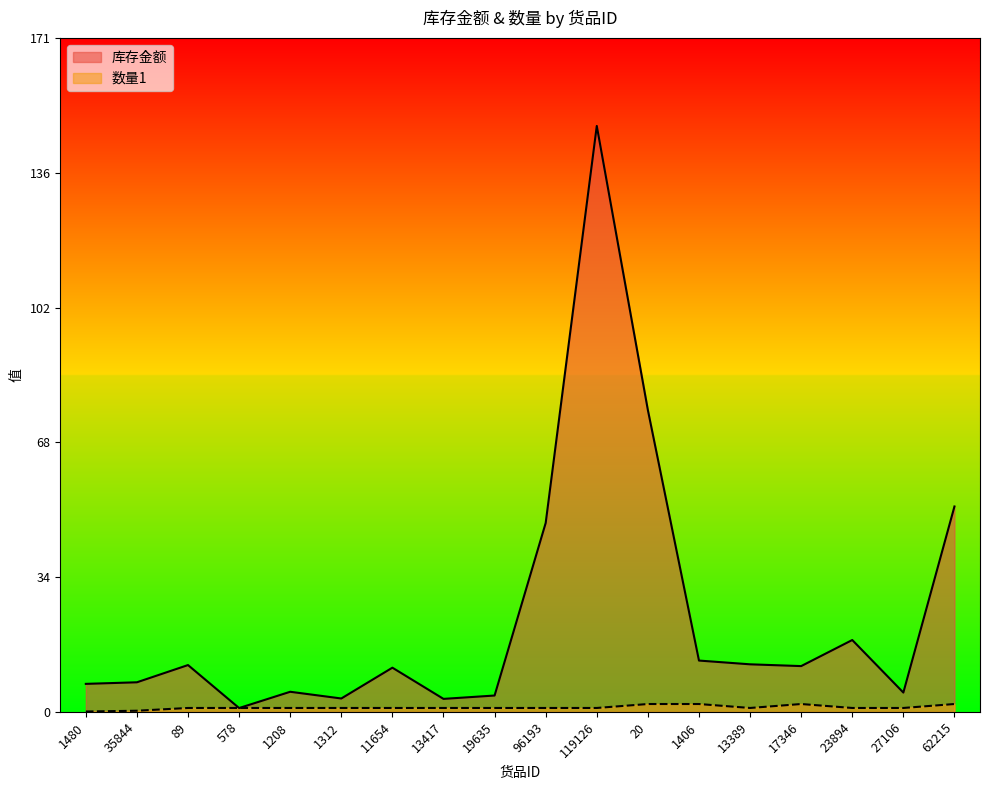

What is the difference between the maximum and second lowest values in the 库存金额 series?

145.0